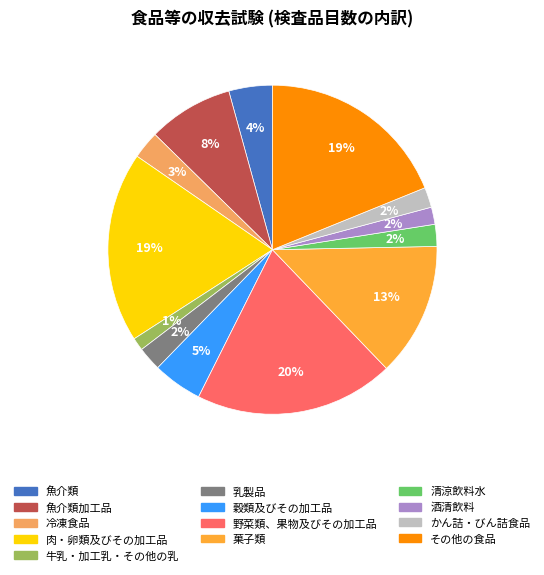

To the nearest percent, what is the average slice percentage?

8%